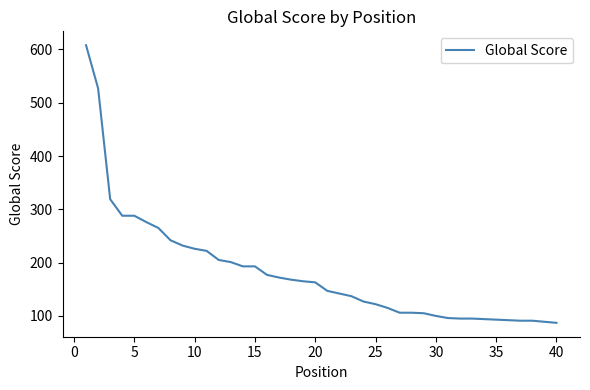

What is the maximum value shown in the chart?

608